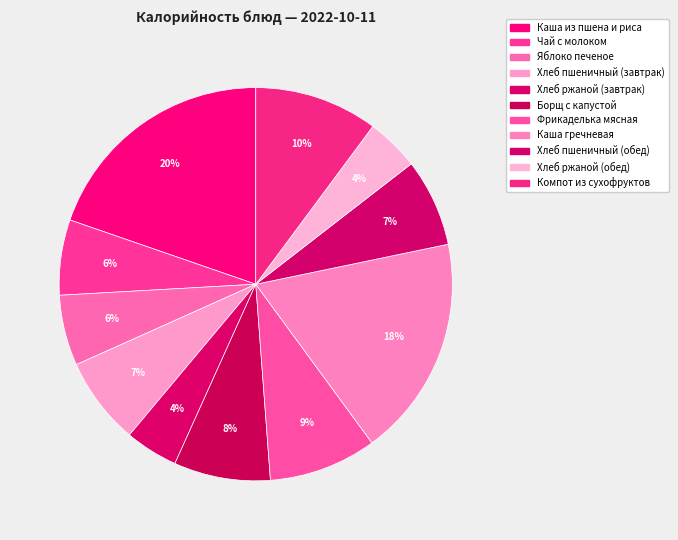

To the nearest percent, what is the difference between the Хлеб ржаной (обед) and Компот из сухофруктов slice percentages?

6%